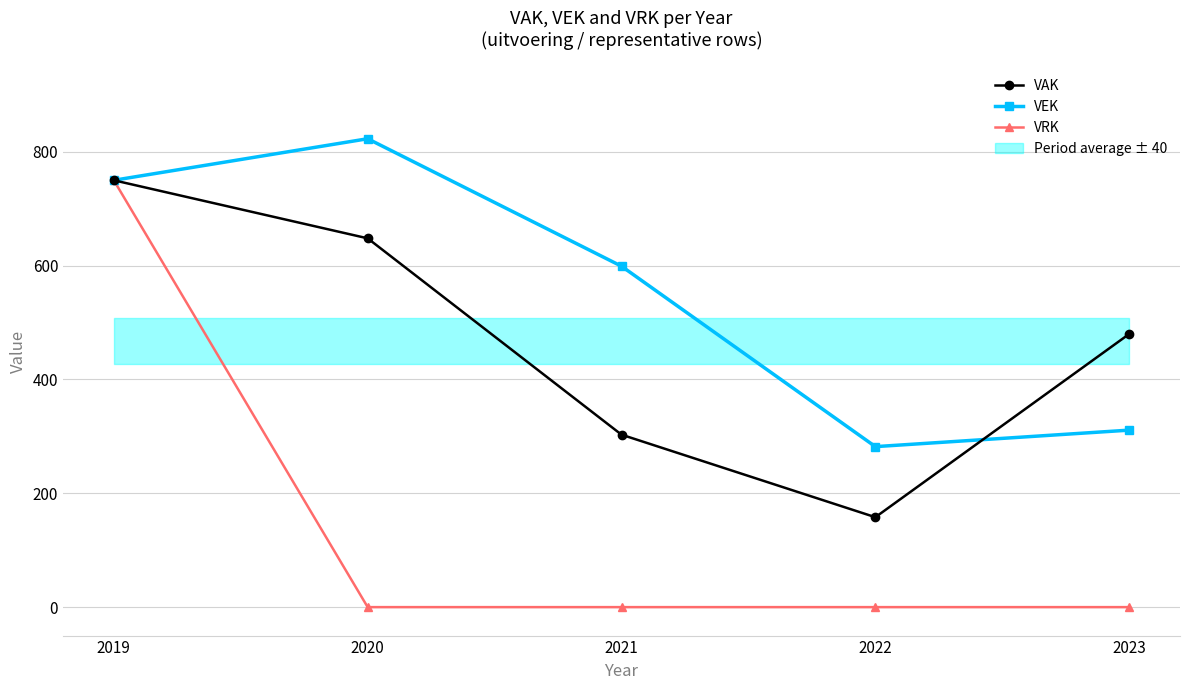

Is it true that VAK equals 648 at 2020?

True